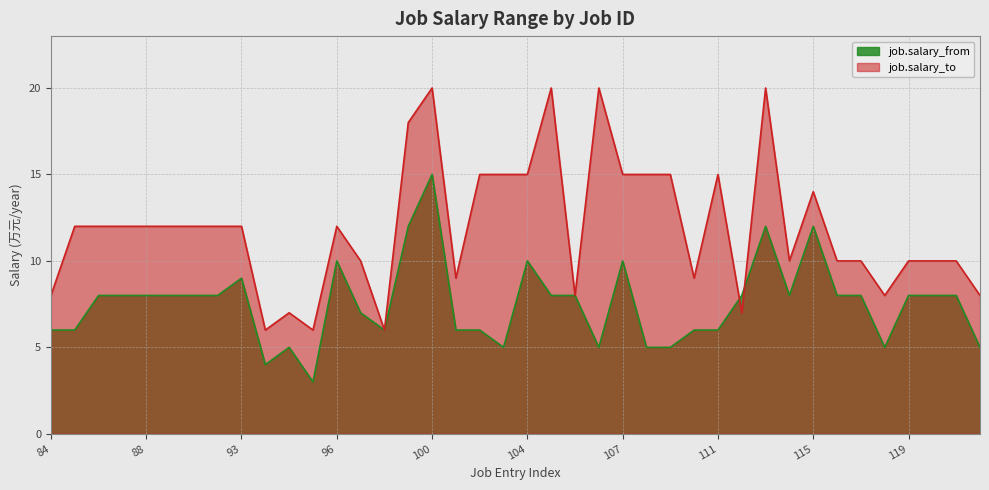

What is the difference between the highest and lowest values at 108?

10